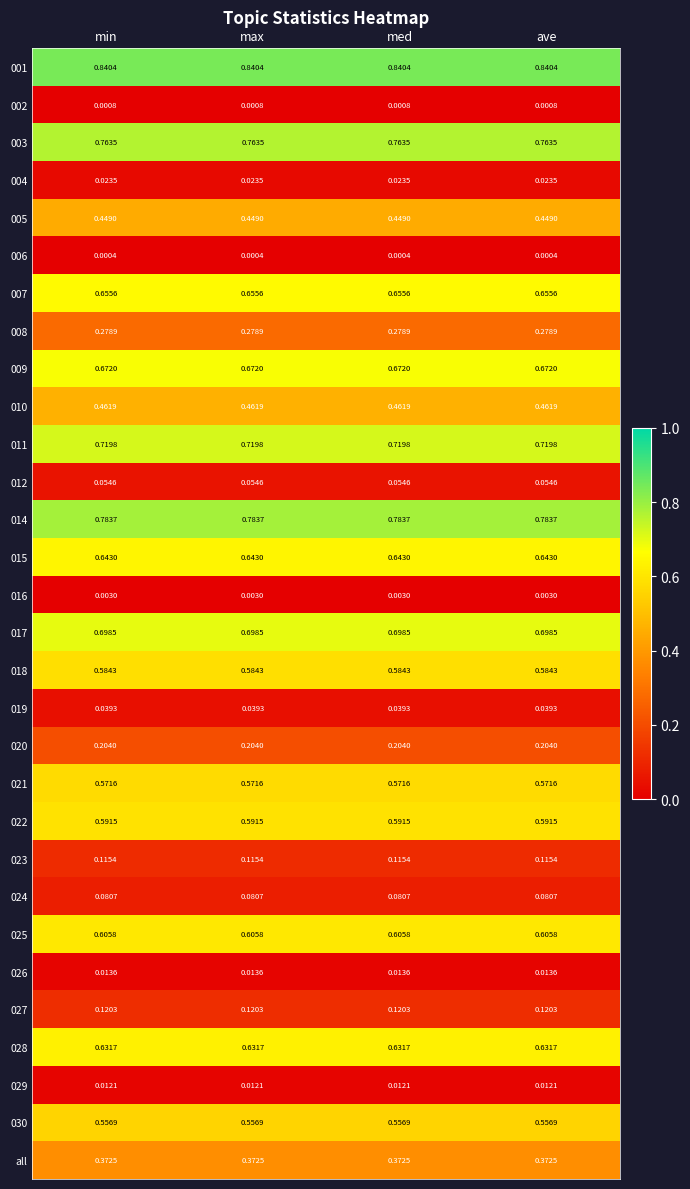

Is the value of 008 at max greater than the value of 001 at ave?

No